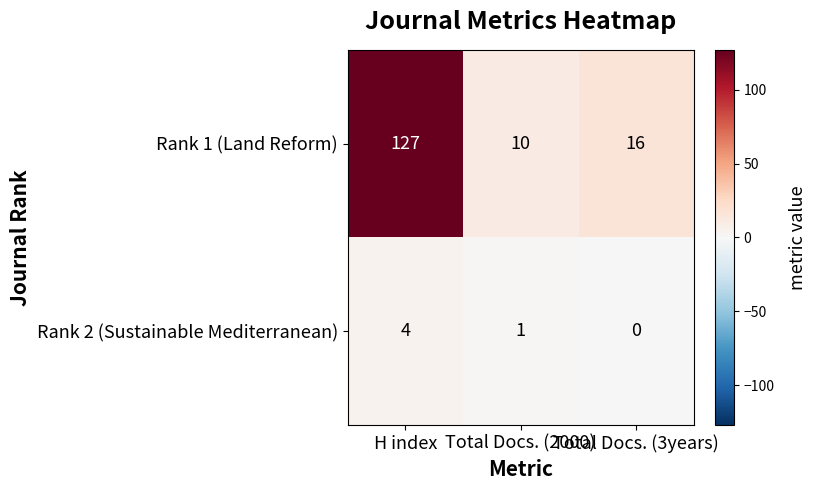

What value does the Rank 1 (Land Reform) series have at Total Docs. (3years)?

16